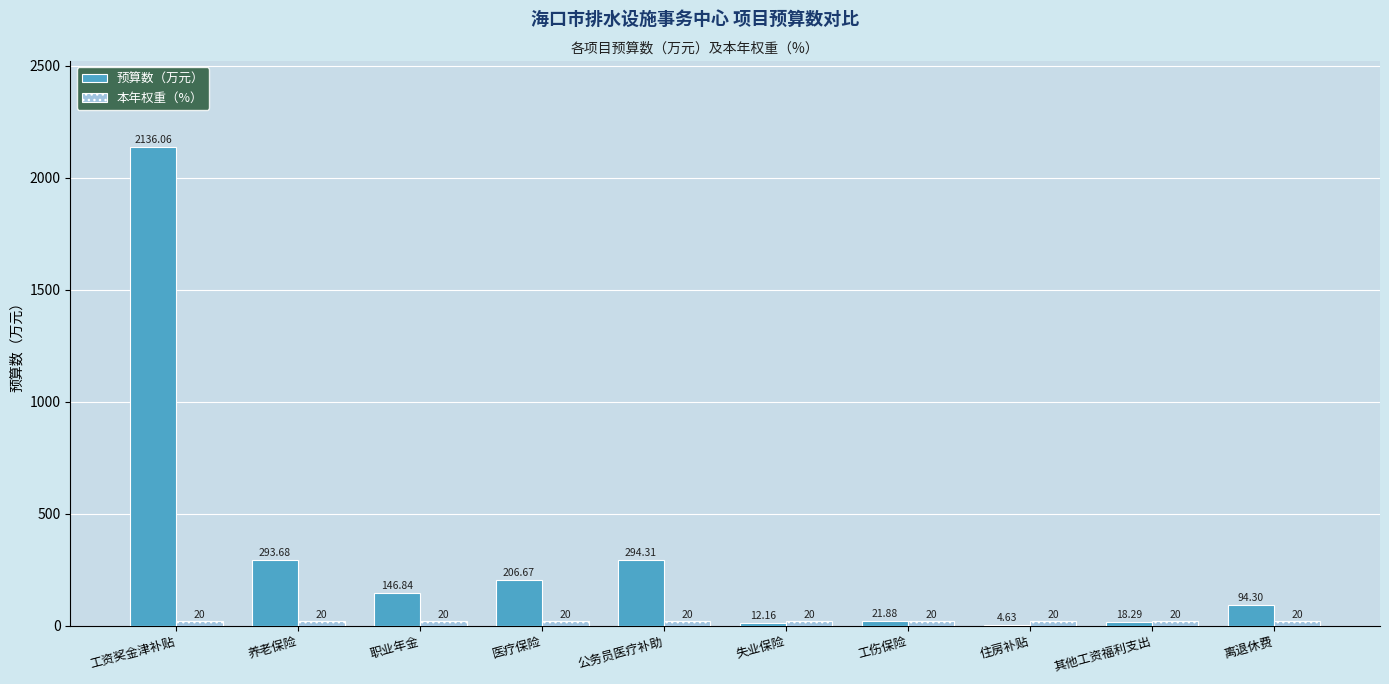

Which series changed the most between 工资奖金津补贴 and 养老保险?

预算数（万元）